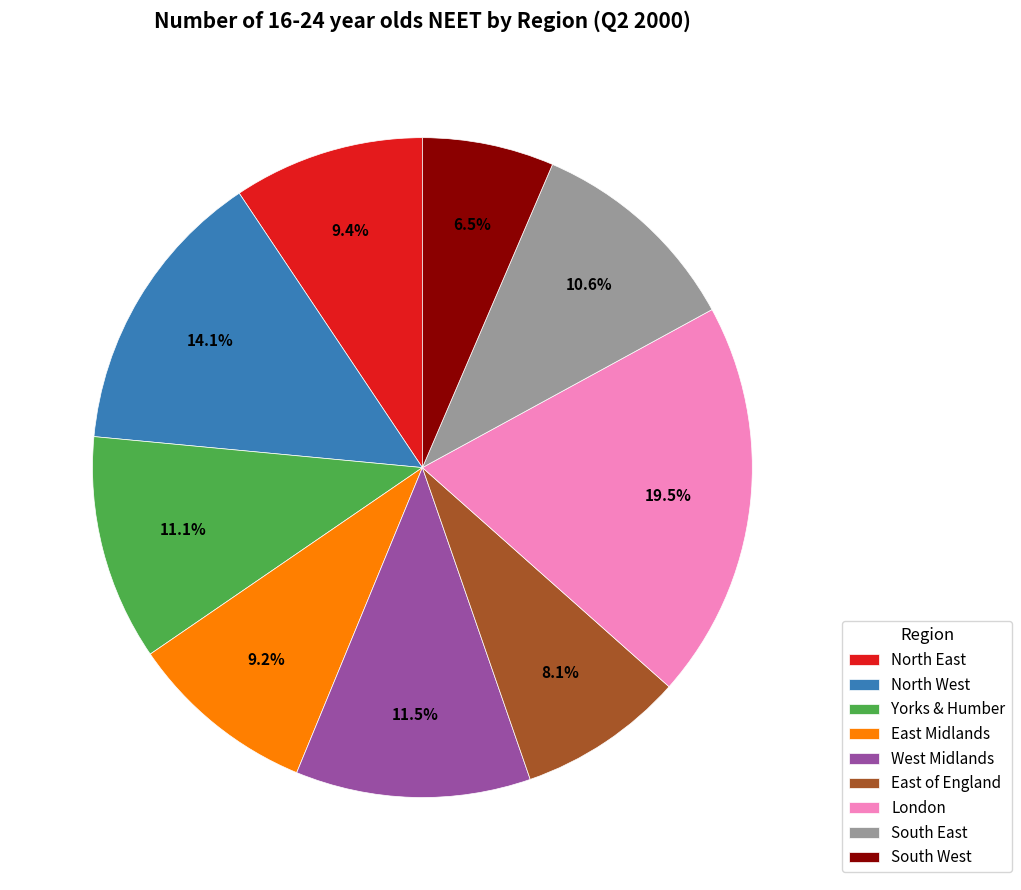

To the nearest percent, what is the difference between the East of England and North East slice percentages?

1%